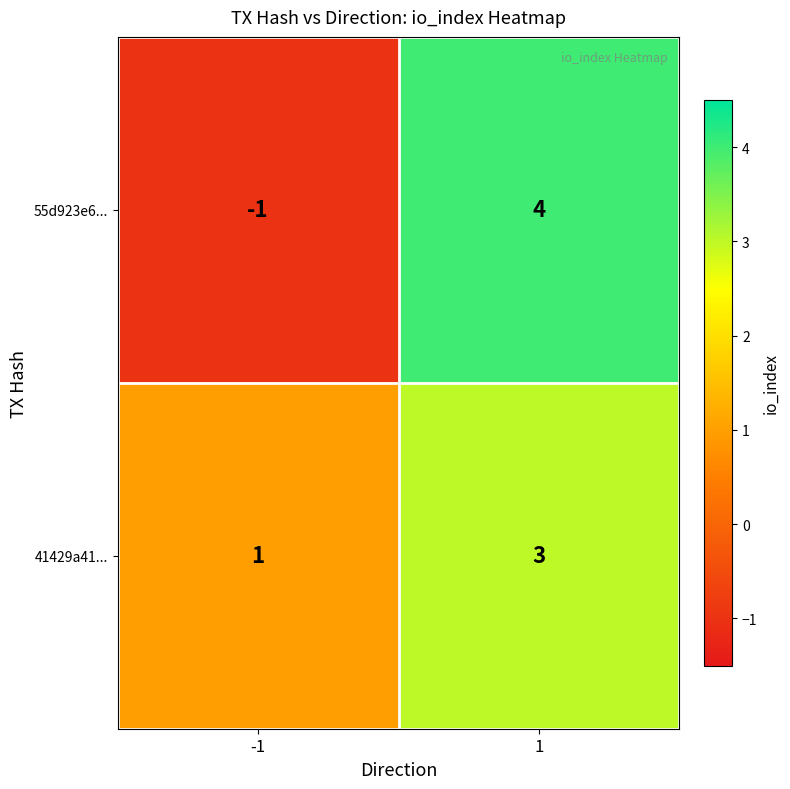

What is the spread (max minus min) of values at 1?

1